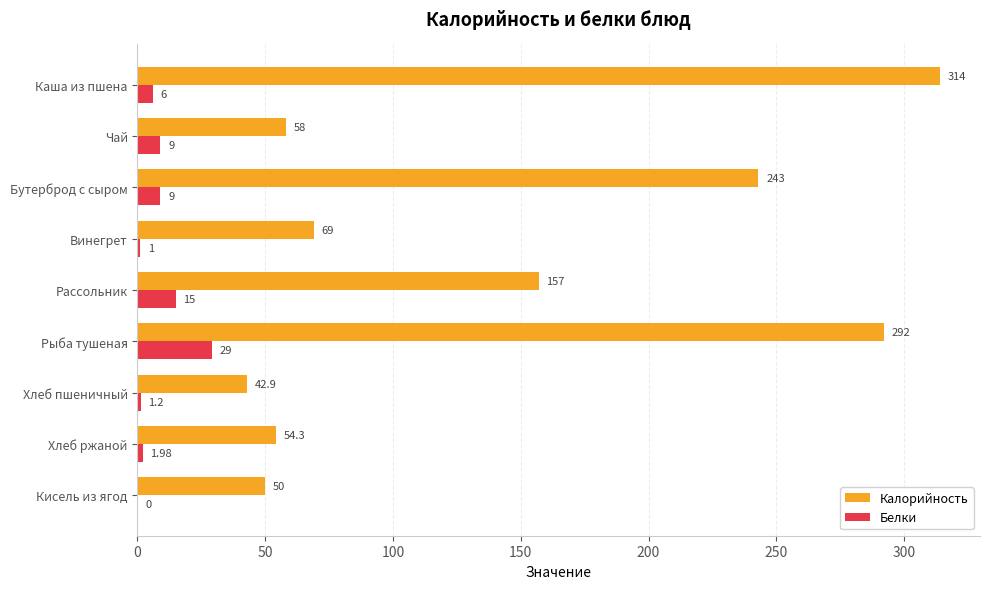

Which series changed the most between Чай and Кисель из ягод?

Белки